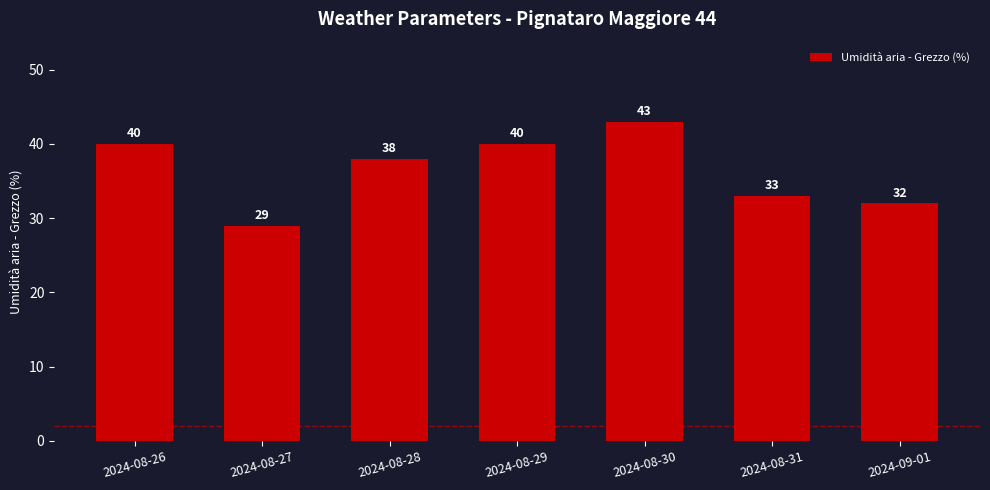

True or false: the data shows 40 at 2024-08-26.

True